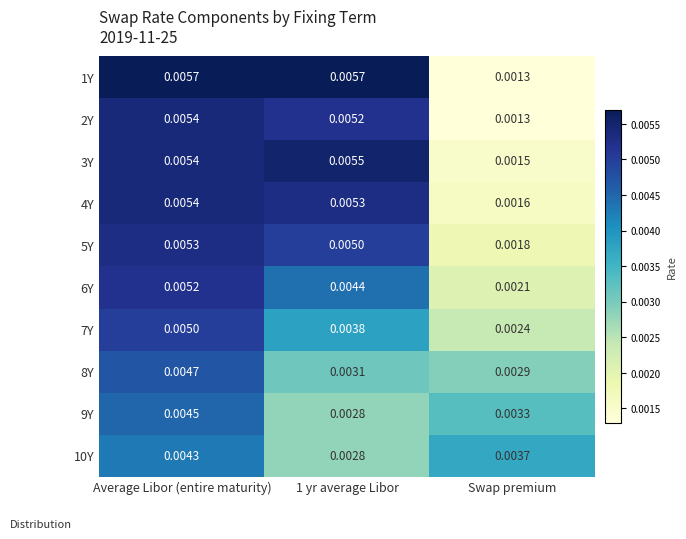

At which category is the sum across all series the highest?

Average Libor (entire maturity)